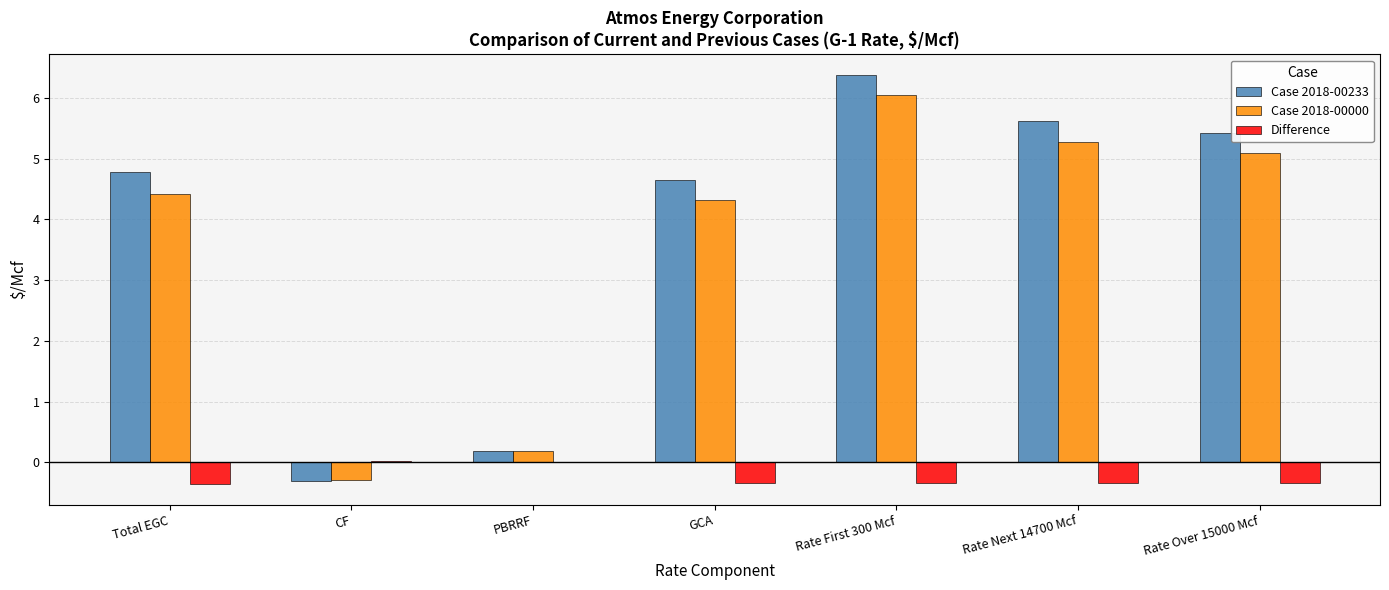

How many groups of bars are there?

7